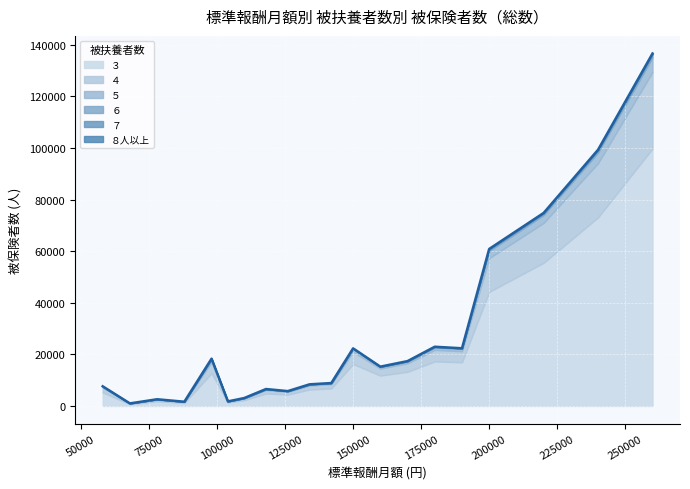

Count the number of categories in the chart.

20